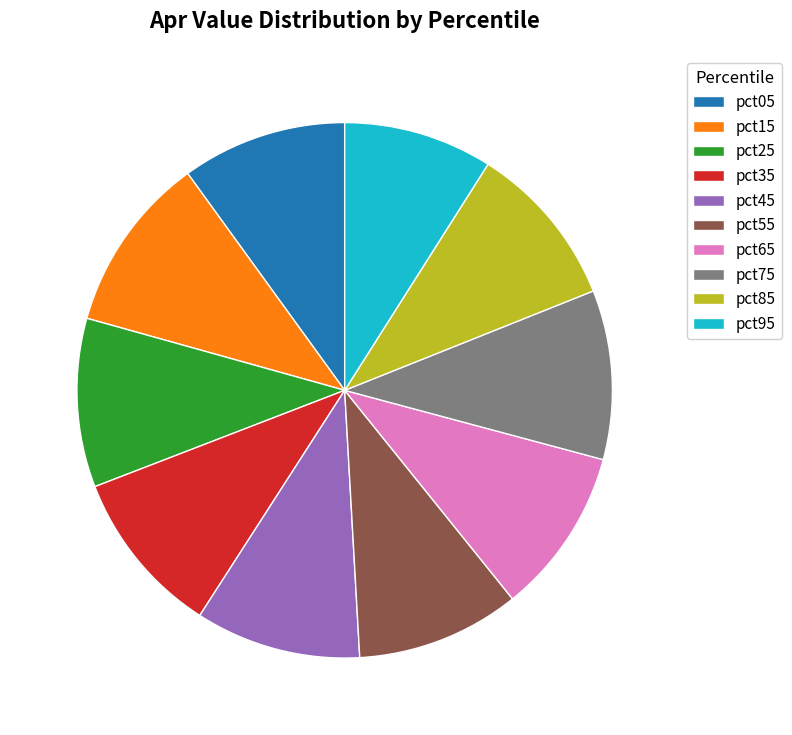

Approximately how many times larger is the value at pct65 compared to pct85?

1.0